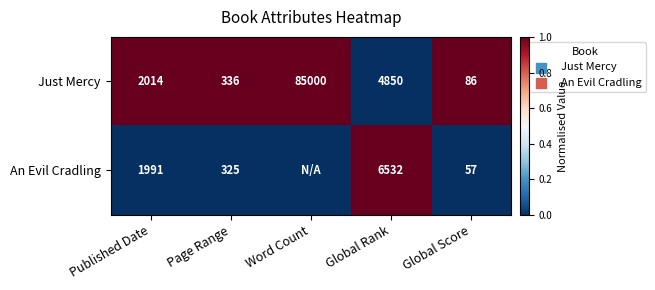

Is the value of Just Mercy at Global Rank greater than the value of An Evil Cradling at Published Date?

Yes